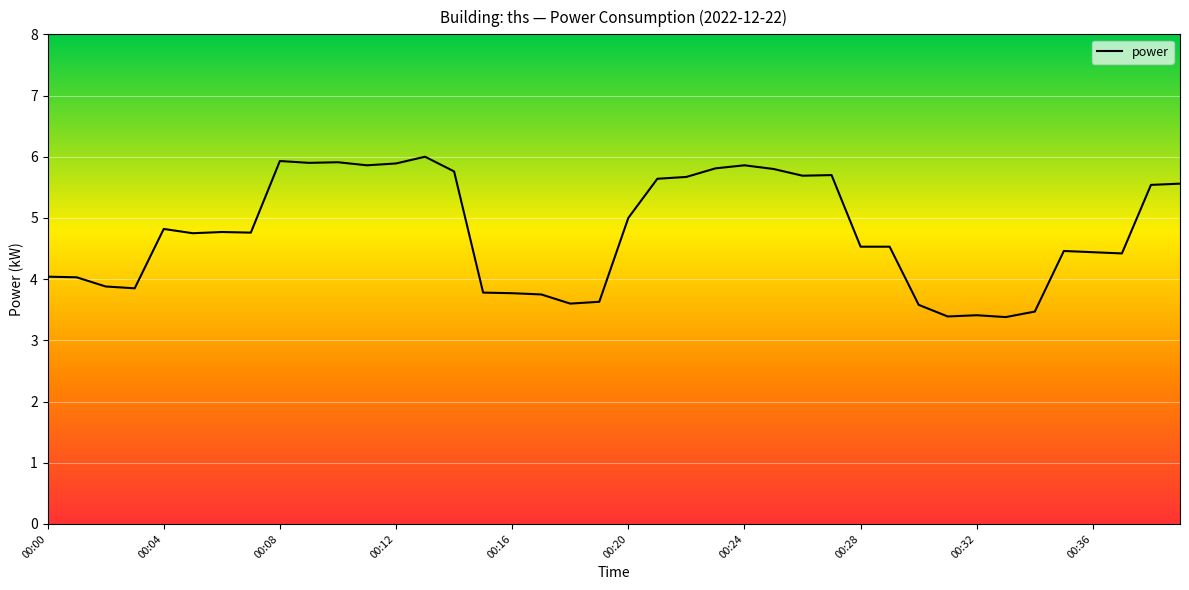

What is the maximum value shown in the chart?

6.0